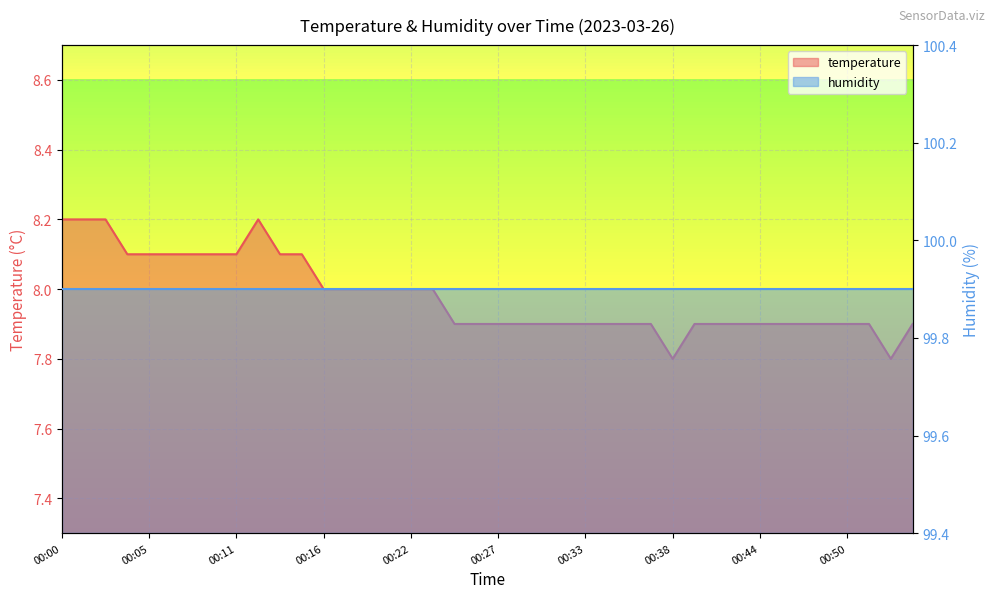

Reading right to left, what are all the values shown in this chart?

00:54=7.9	00:53=7.8	00:51=7.9	00:50=7.9	00:48=7.9	00:47=7.9	00:45=7.9	00:44=7.9	00:42=7.9	00:41=7.9	00:40=7.9	00:38=7.8	00:37=7.9	00:35=7.9	00:34=7.9	00:33=7.9	00:31=7.9	00:30=7.9	00:28=7.9	00:27=7.9	00:26=7.9	00:24=7.9	00:23=8.0	00:22=8.0	00:20=8.0	00:19=8.0	00:17=8.0	00:16=8.0	00:15=8.1	00:13=8.1	00:12=8.2	00:11=8.1	00:09=8.1	00:08=8.1	00:06=8.1	00:05=8.1	00:04=8.1	00:02=8.2	00:01=8.2	00:00=8.2